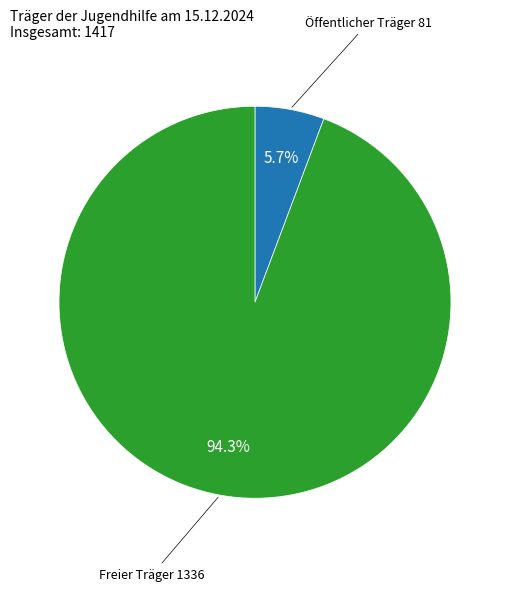

Is there any slice that represents more than half of the pie?

Yes